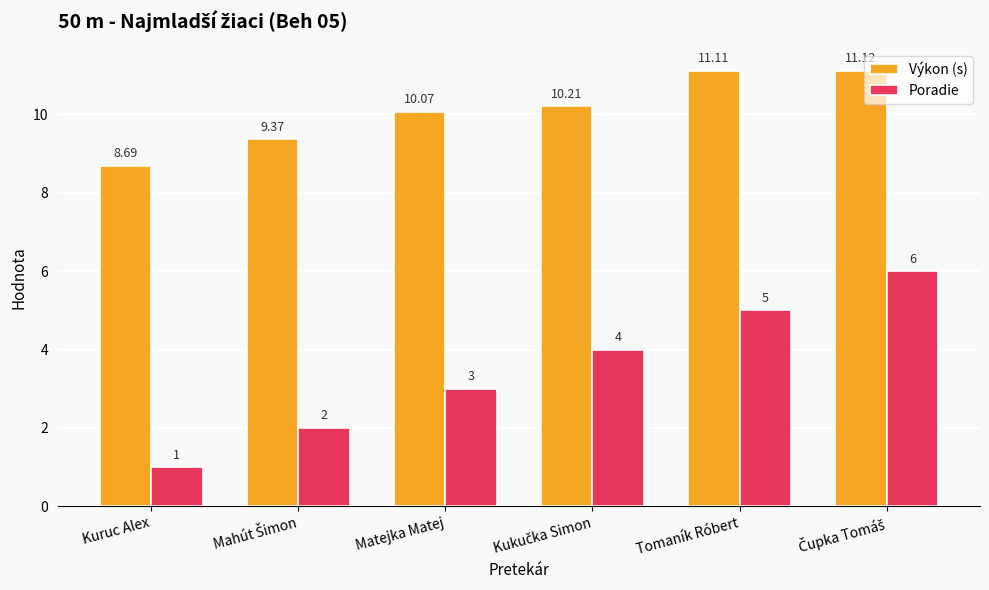

How many data points in Poradie are less than 4?

3